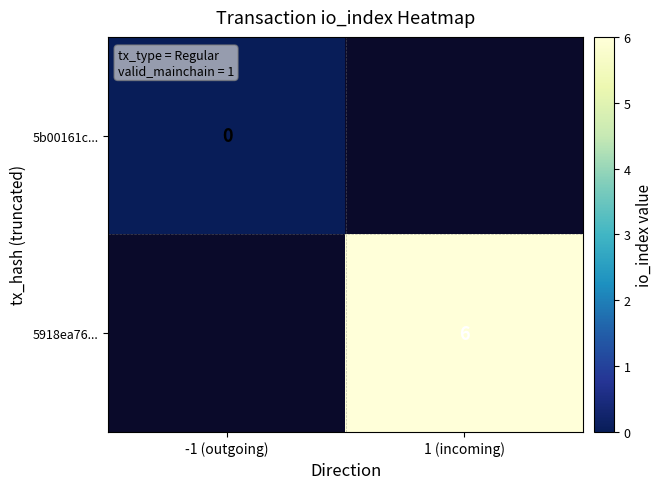

How many series are shown in this chart?

2